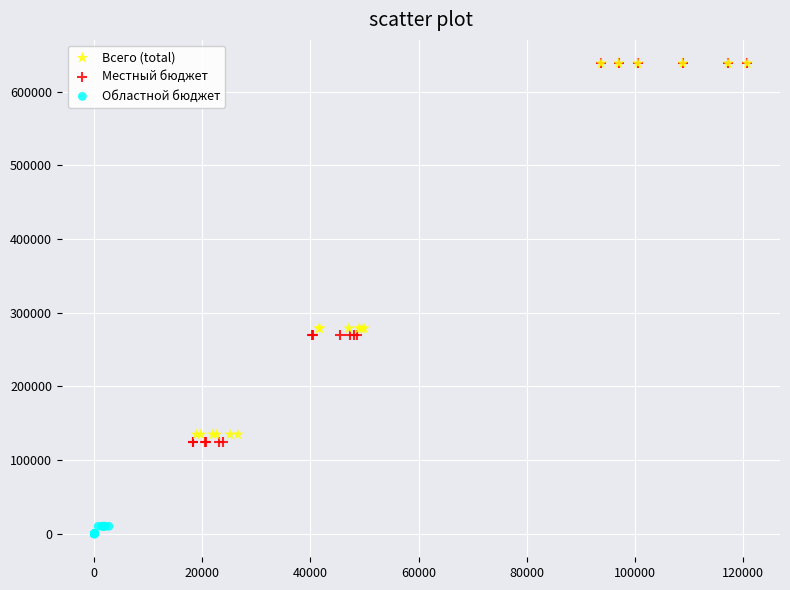

Which series contains the lowest Y value?

Областной бюджет